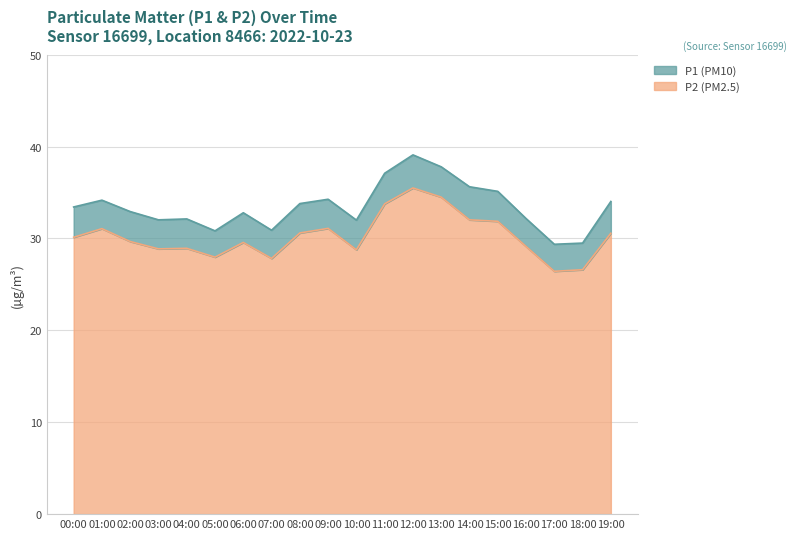

At how many categories does at least one series exceed 35?

5